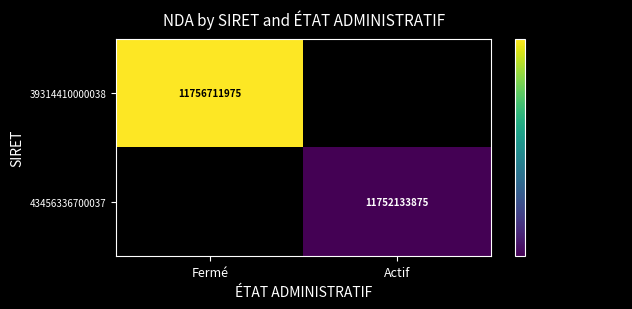

Is it true that 39314410000038 equals 18990082924 at Fermé?

False